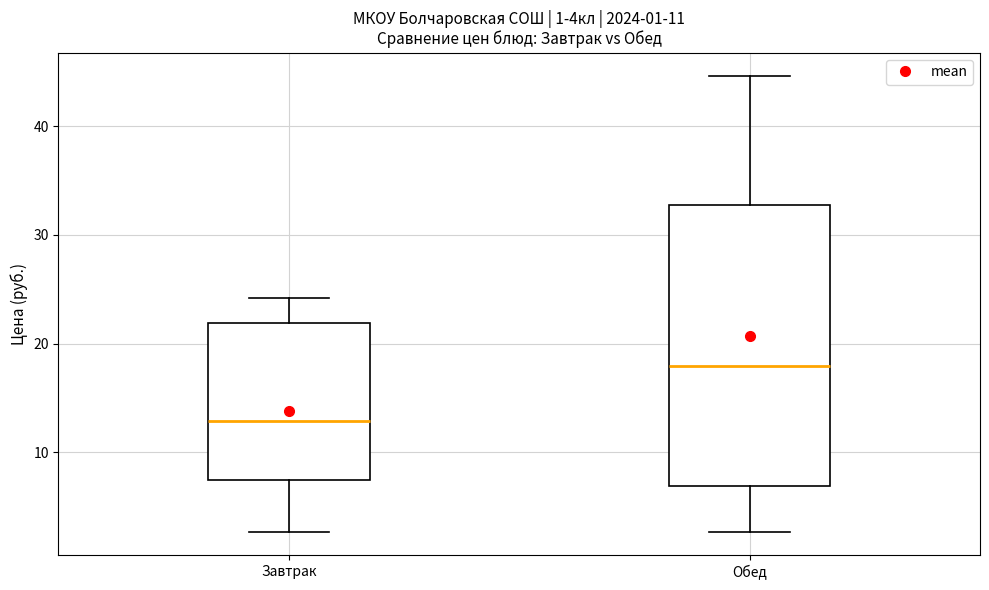

Which box has the highest median line?

Обед